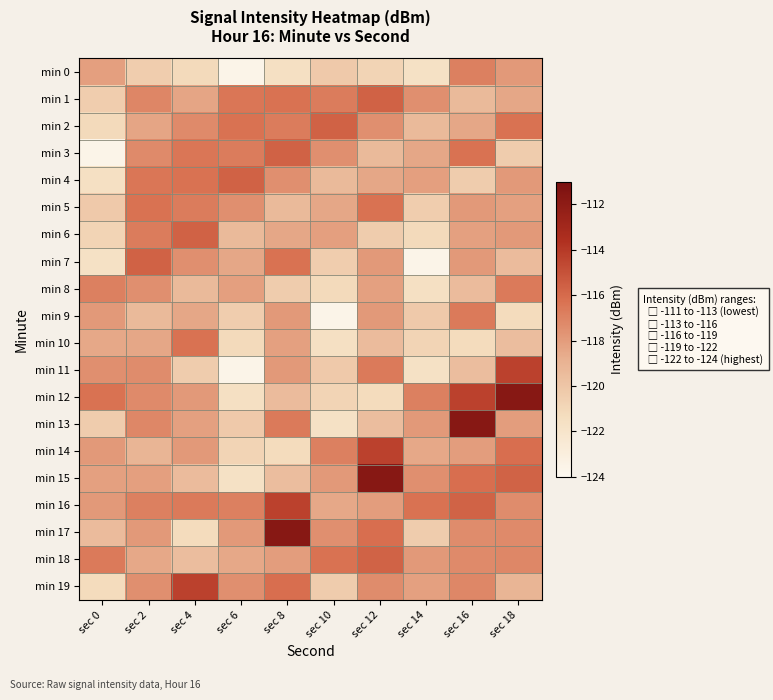

Reading left to right, list all the values displayed in this chart.

min 0: sec 0=-118.1	sec 2=-120.4	sec 4=-121.1	sec 6=-123.6	sec 8=-121.6	sec 10=-120.2	sec 12=-120.8	sec 14=-121.7	sec 16=-116.9	sec 18=-117.9
min 1: sec 0=-120.4	sec 2=-117.1	sec 4=-118.4	sec 6=-116.5	sec 8=-116.3	sec 10=-116.7	sec 12=-115.7	sec 14=-117.5	sec 16=-119.4	sec 18=-118.4
min 2: sec 0=-121.1	sec 2=-118.4	sec 4=-117.3	sec 6=-116.3	sec 8=-116.7	sec 10=-115.7	sec 12=-117.5	sec 14=-119.4	sec 16=-118.4	sec 18=-116.3
min 3: sec 0=-123.6	sec 2=-117.3	sec 4=-116.5	sec 6=-116.7	sec 8=-115.7	sec 10=-117.5	sec 12=-119.4	sec 14=-118.4	sec 16=-116.3	sec 18=-120.4
min 4: sec 0=-121.6	sec 2=-116.5	sec 4=-116.3	sec 6=-115.7	sec 8=-117.5	sec 10=-119.4	sec 12=-118.4	sec 14=-118.1	sec 16=-120.4	sec 18=-117.9
min 5: sec 0=-120.2	sec 2=-116.3	sec 4=-116.7	sec 6=-117.5	sec 8=-119.4	sec 10=-118.4	sec 12=-116.3	sec 14=-120.4	sec 16=-117.9	sec 18=-118.2
min 6: sec 0=-120.8	sec 2=-116.7	sec 4=-115.7	sec 6=-119.4	sec 8=-118.4	sec 10=-118.1	sec 12=-120.4	sec 14=-121.1	sec 16=-118.2	sec 18=-117.9
min 7: sec 0=-121.7	sec 2=-115.7	sec 4=-117.5	sec 6=-118.4	sec 8=-116.3	sec 10=-120.4	sec 12=-117.9	sec 14=-123.6	sec 16=-117.9	sec 18=-119.5
min 8: sec 0=-116.9	sec 2=-117.5	sec 4=-119.4	sec 6=-118.1	sec 8=-120.4	sec 10=-121.1	sec 12=-118.2	sec 14=-121.6	sec 16=-119.5	sec 18=-116.6
min 9: sec 0=-117.9	sec 2=-119.4	sec 4=-118.4	sec 6=-120.4	sec 8=-117.9	sec 10=-123.6	sec 12=-117.9	sec 14=-120.2	sec 16=-116.6	sec 18=-121.2
min 10: sec 0=-118.5	sec 2=-118.4	sec 4=-116.3	sec 6=-121.1	sec 8=-118.2	sec 10=-121.6	sec 12=-119.5	sec 14=-120.8	sec 16=-121.2	sec 18=-119.6
min 11: sec 0=-117.5	sec 2=-117.4	sec 4=-120.4	sec 6=-123.6	sec 8=-117.9	sec 10=-120.2	sec 12=-116.6	sec 14=-121.7	sec 16=-119.6	sec 18=-114.3
min 12: sec 0=-116.3	sec 2=-117.3	sec 4=-117.9	sec 6=-121.6	sec 8=-119.5	sec 10=-120.8	sec 12=-121.2	sec 14=-116.9	sec 16=-114.3	sec 18=-111.7
min 13: sec 0=-120.4	sec 2=-117.2	sec 4=-118.2	sec 6=-120.2	sec 8=-116.6	sec 10=-121.7	sec 12=-119.6	sec 14=-117.9	sec 16=-111.7	sec 18=-118.1
min 14: sec 0=-117.9	sec 2=-119.1	sec 4=-117.9	sec 6=-120.8	sec 8=-121.2	sec 10=-116.9	sec 12=-114.3	sec 14=-118.5	sec 16=-118.1	sec 18=-116.2
min 15: sec 0=-118.2	sec 2=-118.1	sec 4=-119.5	sec 6=-121.7	sec 8=-119.6	sec 10=-117.9	sec 12=-111.7	sec 14=-117.5	sec 16=-116.2	sec 18=-115.7
min 16: sec 0=-117.9	sec 2=-116.9	sec 4=-116.6	sec 6=-116.9	sec 8=-114.3	sec 10=-118.5	sec 12=-118.1	sec 14=-116.3	sec 16=-115.7	sec 18=-117.4
min 17: sec 0=-119.5	sec 2=-117.9	sec 4=-121.2	sec 6=-117.9	sec 8=-111.7	sec 10=-117.5	sec 12=-116.2	sec 14=-120.4	sec 16=-117.4	sec 18=-117.3
min 18: sec 0=-116.6	sec 2=-118.5	sec 4=-119.6	sec 6=-118.5	sec 8=-118.1	sec 10=-116.3	sec 12=-115.7	sec 14=-117.9	sec 16=-117.3	sec 18=-117.2
min 19: sec 0=-121.2	sec 2=-117.5	sec 4=-114.3	sec 6=-117.5	sec 8=-116.2	sec 10=-120.4	sec 12=-117.4	sec 14=-118.2	sec 16=-117.2	sec 18=-119.1